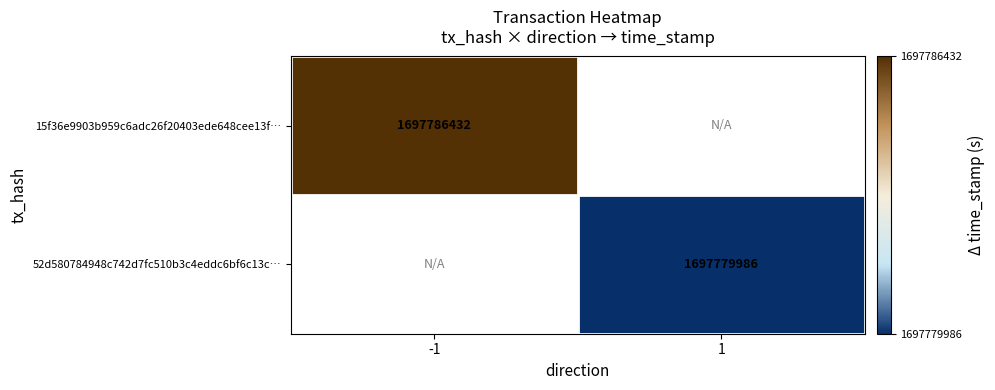

Is it true that 15f36e9903b959c6adc26f20403ede648cee13f… equals 1123127373 at -1?

False